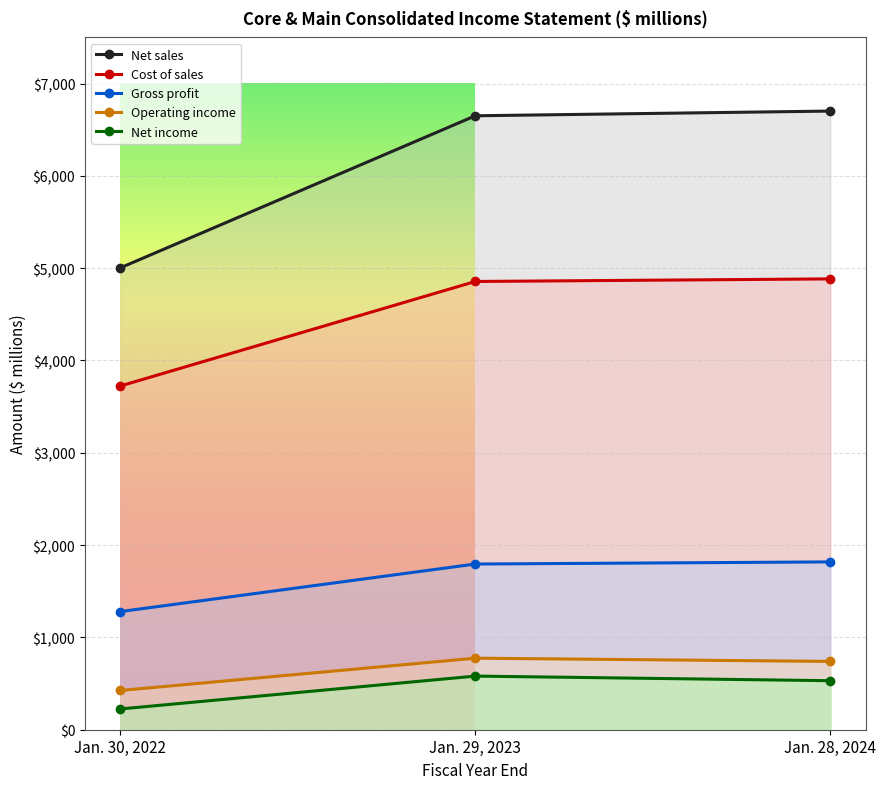

What is the difference between the Operating income values at Jan. 29, 2023 and Jan. 28, 2024?

35